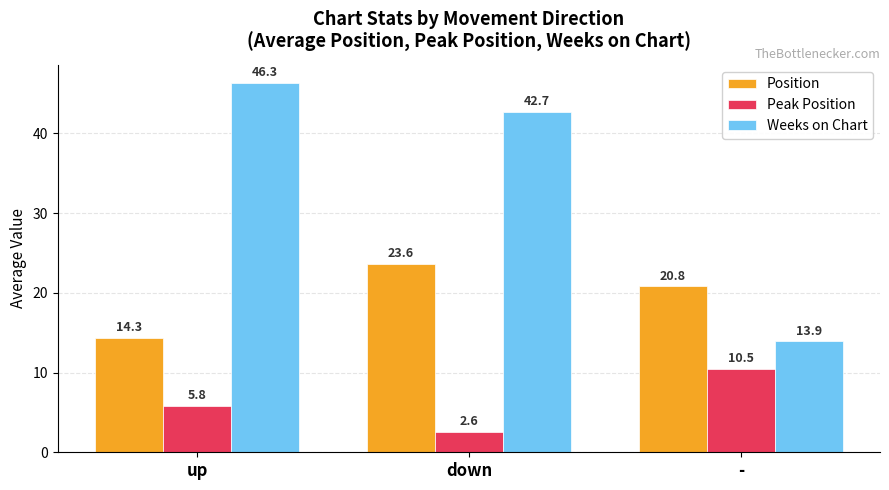

How many groups of bars are there?

3